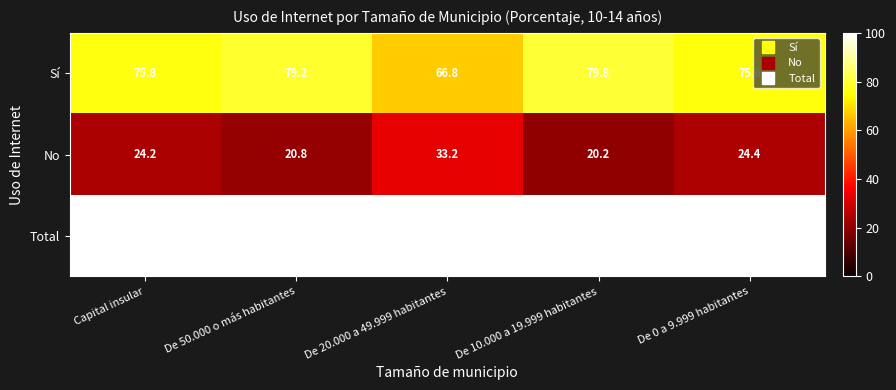

What is the difference between the second highest and second lowest values in the No series?

3.6